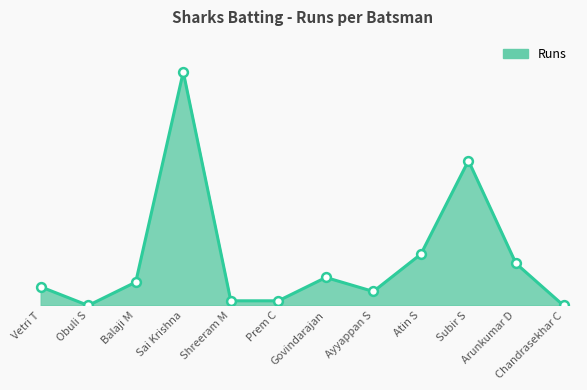

Approximately how many times larger is the value at Arunkumar D compared to Balaji M?

1.8